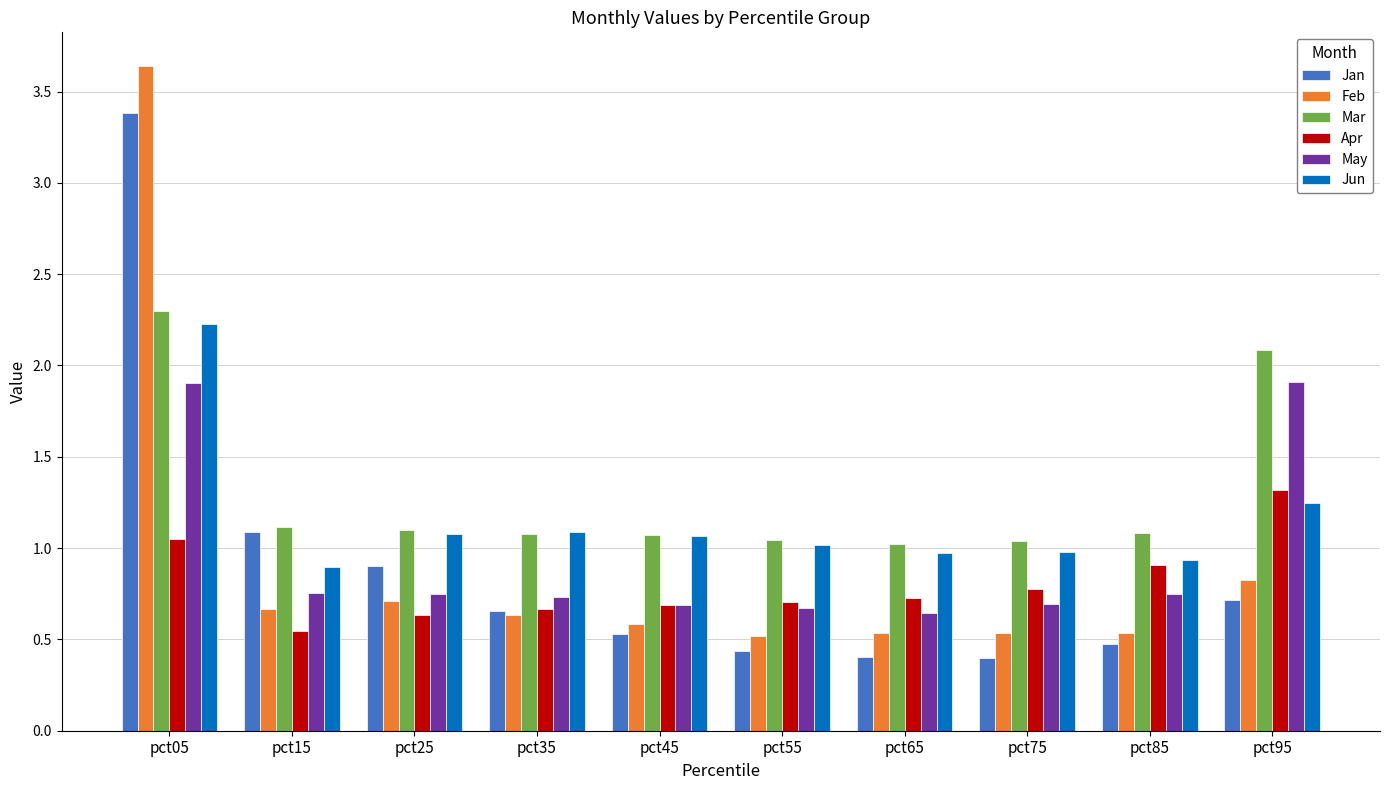

What is the average value of the Jan series?

0.9